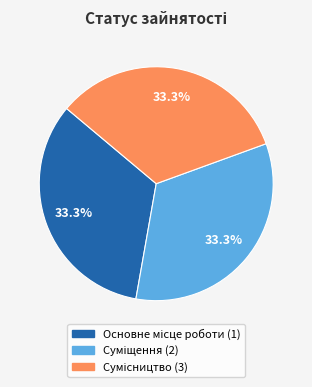

To the nearest percent, what is the average slice percentage?

33%